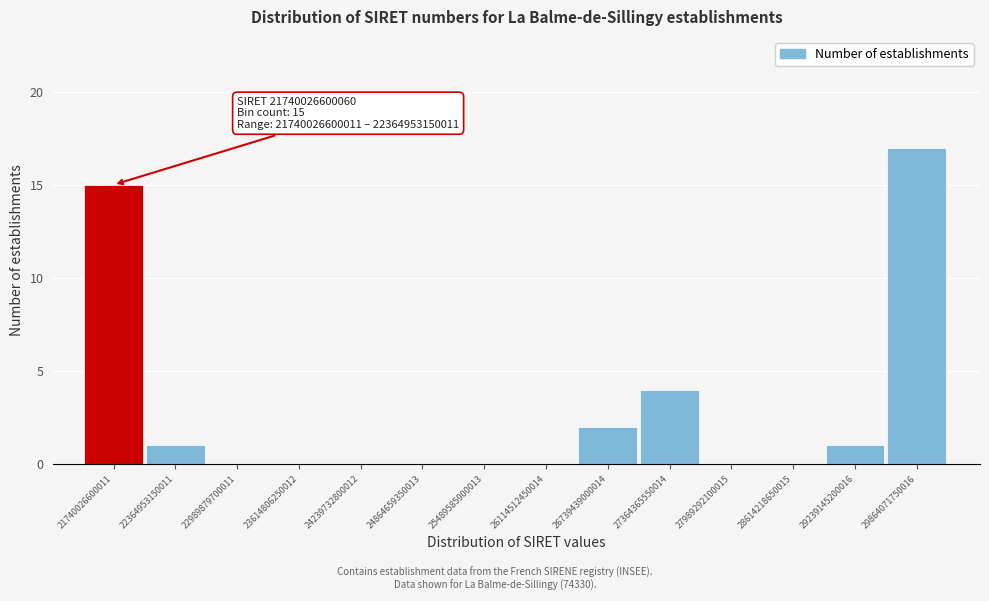

Reading left to right, extract all data points from this chart.

21740026600011=15	22364953150011=1	22989879700011=0	23614806250012=0	24239732800012=0	24864659350013=0	25489585900013=0	26114512450014=0	26739439000014=2	27364365550014=4	27989292100015=0	28614218650015=0	29239145200016=1	29864071750016=17